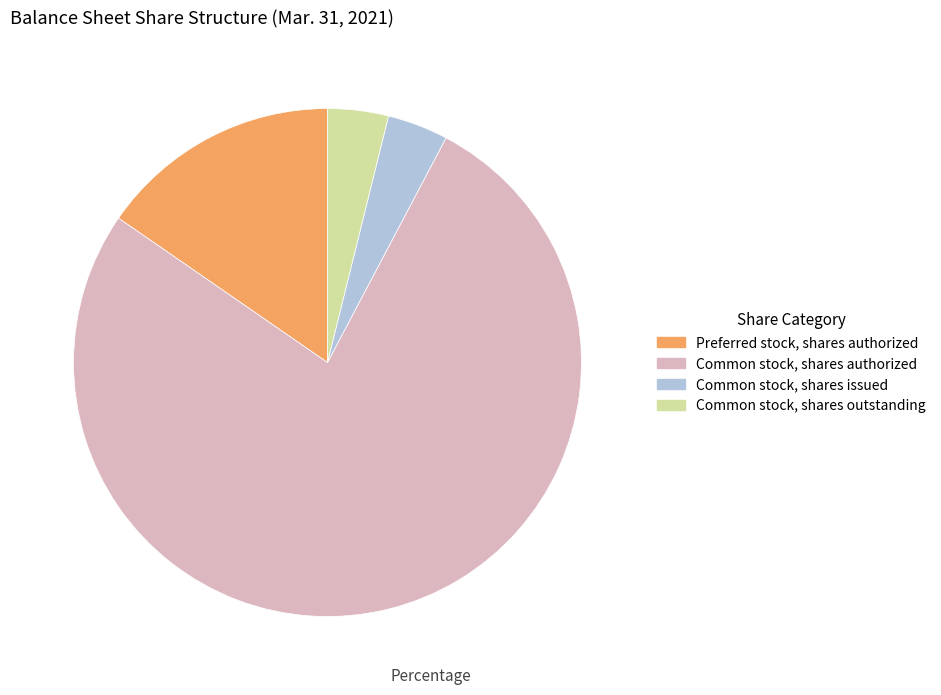

The Common stock, shares authorized slice represents 77% of the pie. True or false?

True